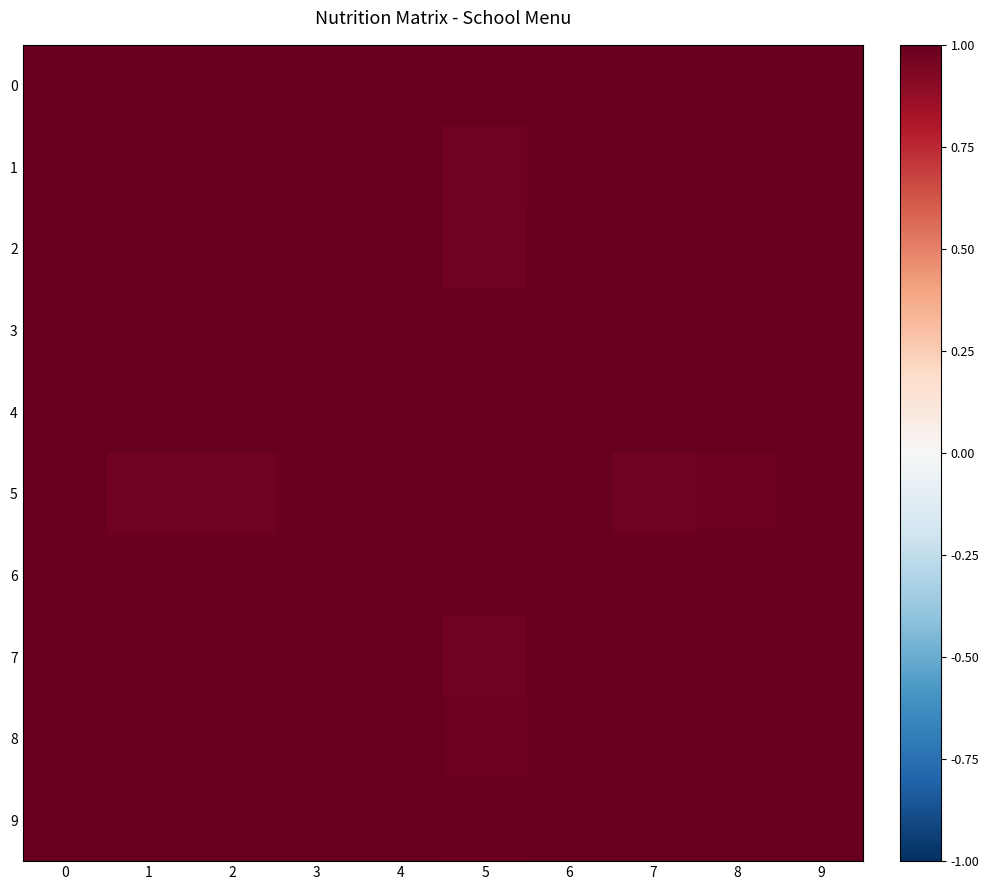

True or false: 4 has a value of 1.0 at 7.

True